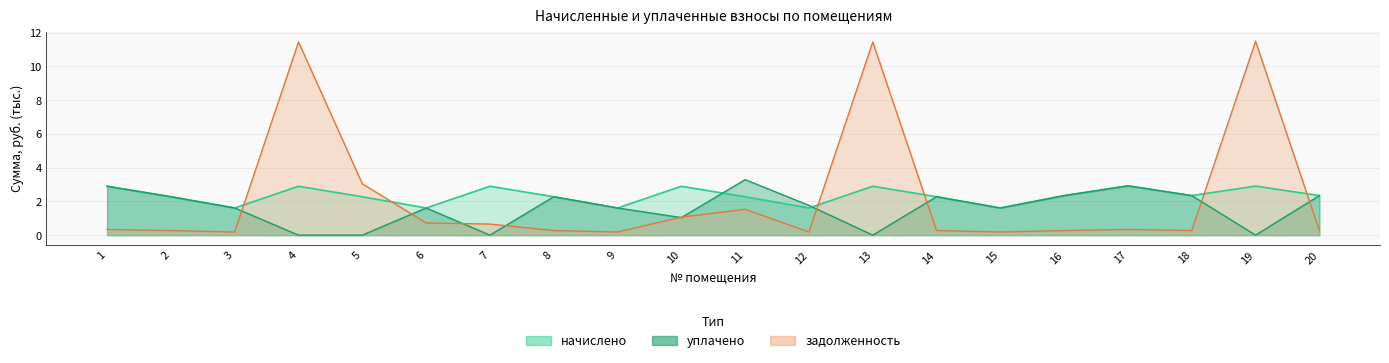

Where is the first local minimum for начислено?

3